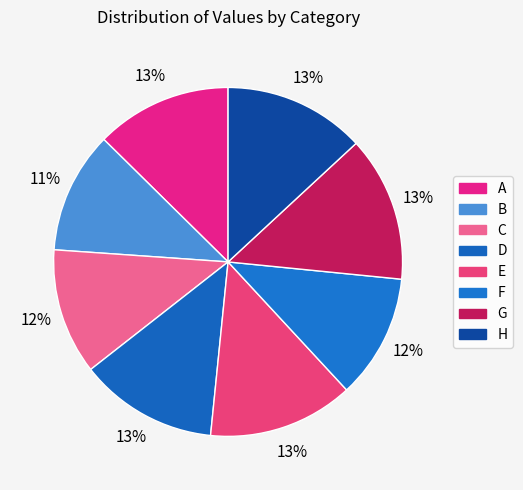

What percentage is the B slice, to the nearest percent?

11%